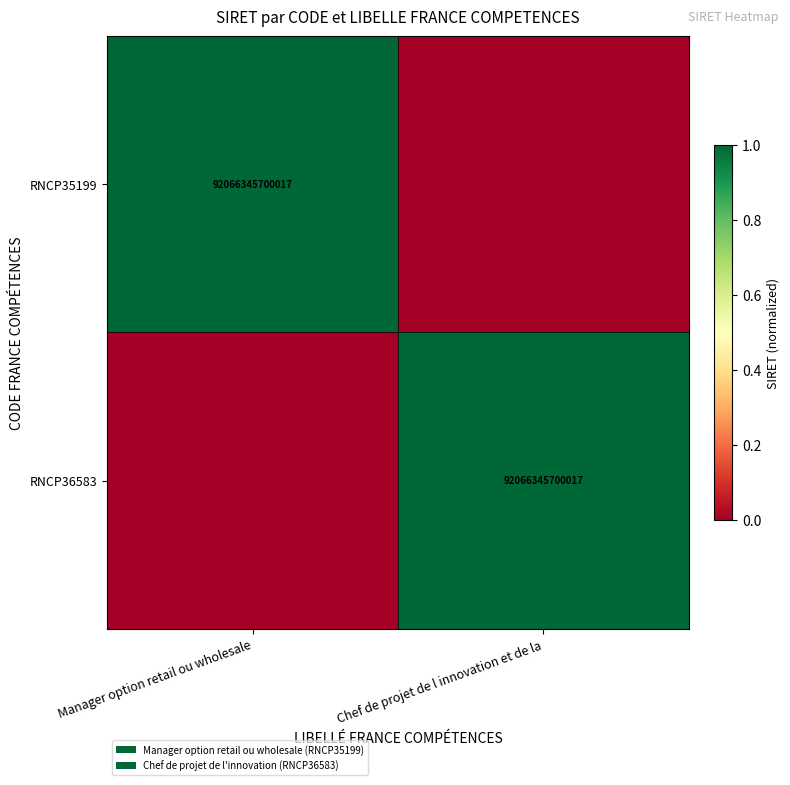

Is it true that RNCP36583 equals 154994659338081 at Chef de projet de l innovation et de la?

False